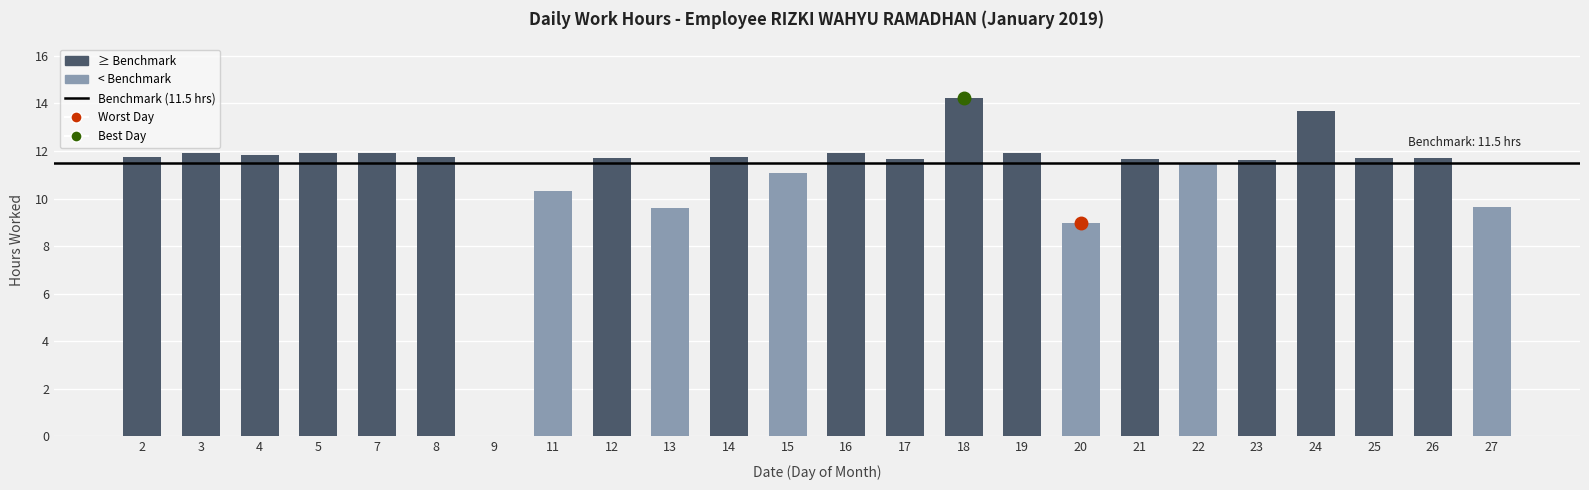

The value at 3 is 11.9. True or false?

True